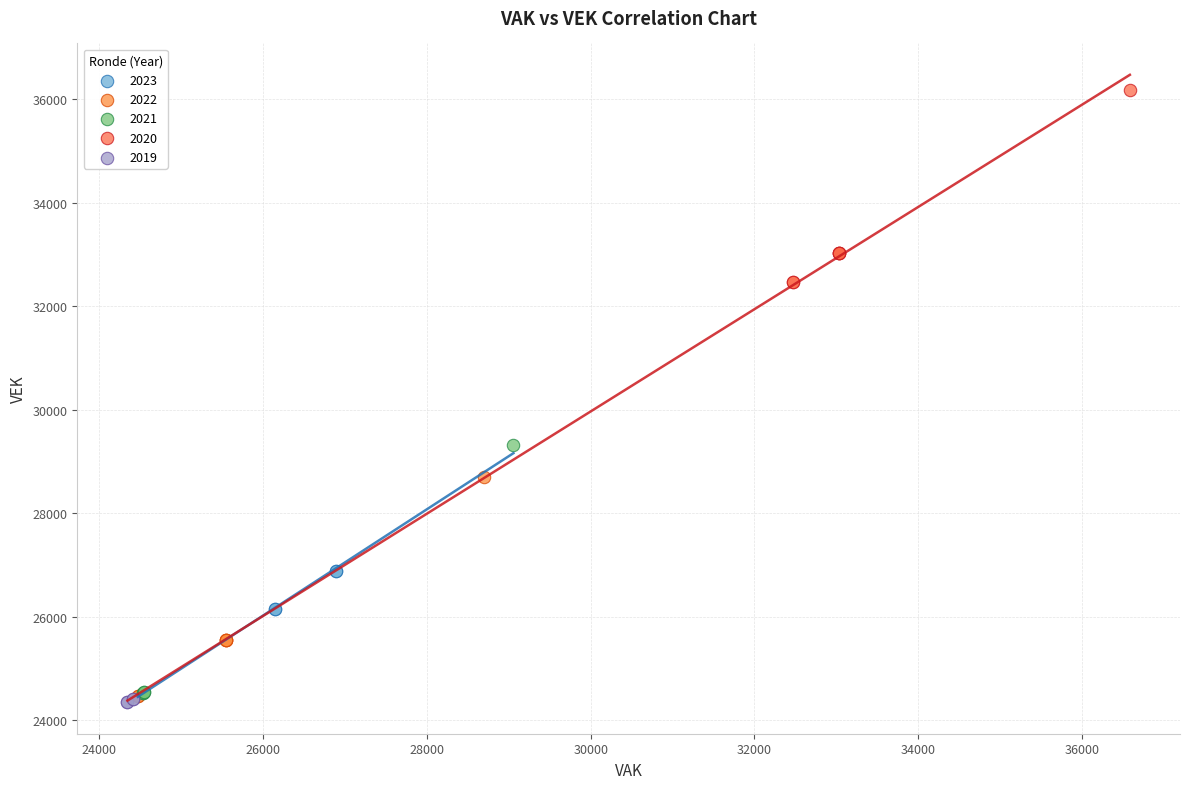

Which series contains the lowest Y value?

2019